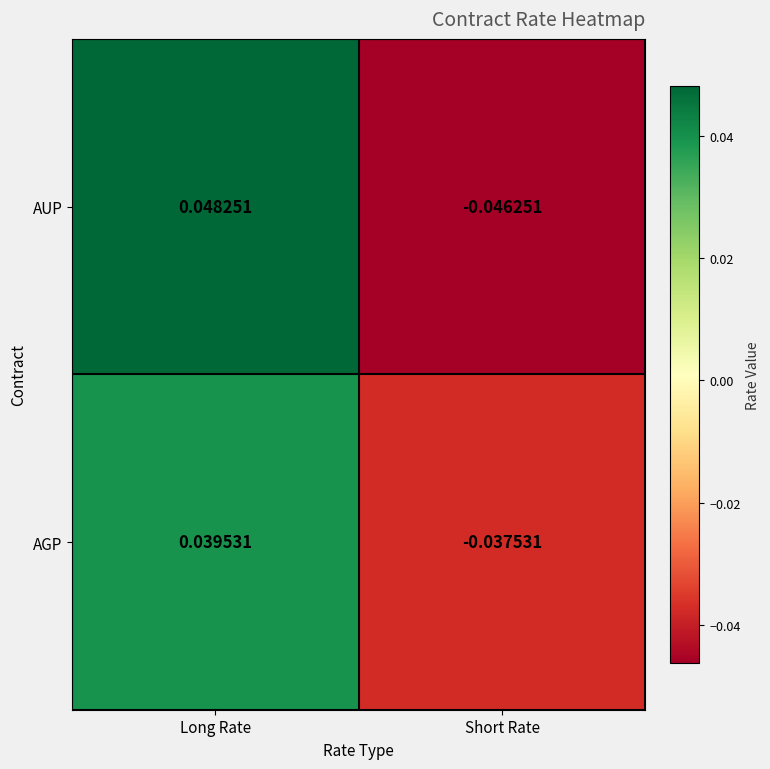

Which category has the highest value in the AGP series?

Long Rate